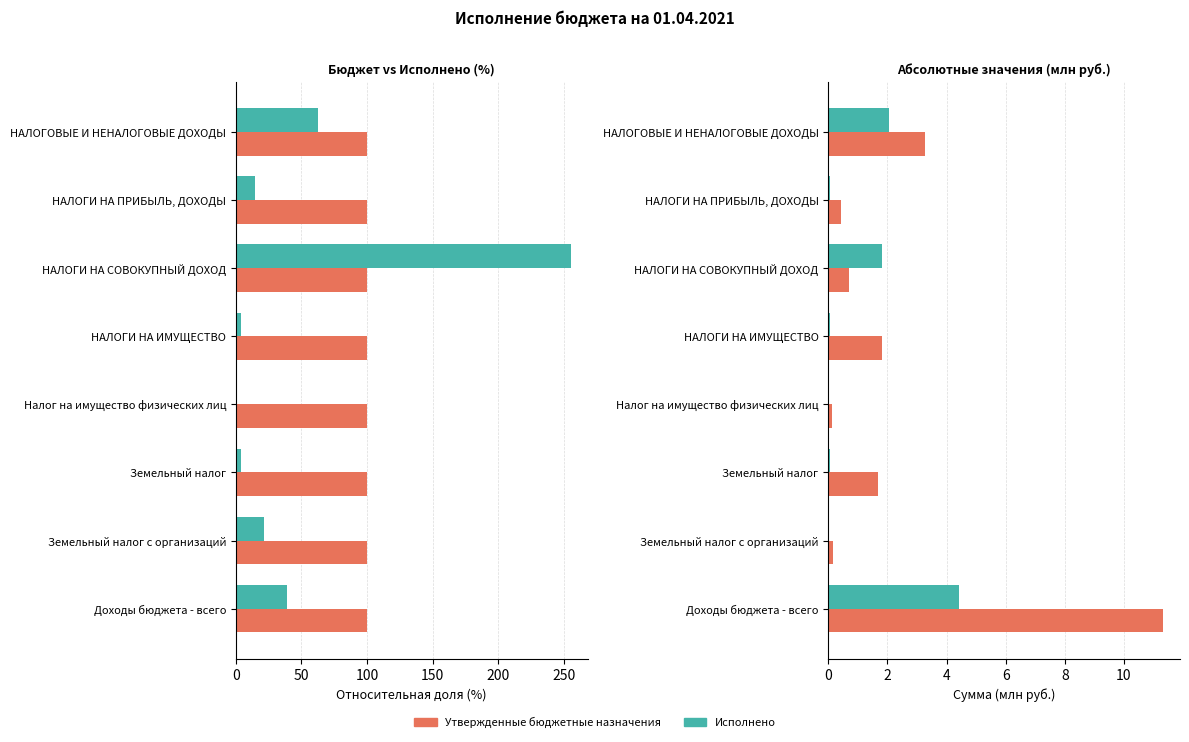

Rank the series by their maximum value, from lowest to highest.

Исполнено, Утвержденные бюджетные назначения